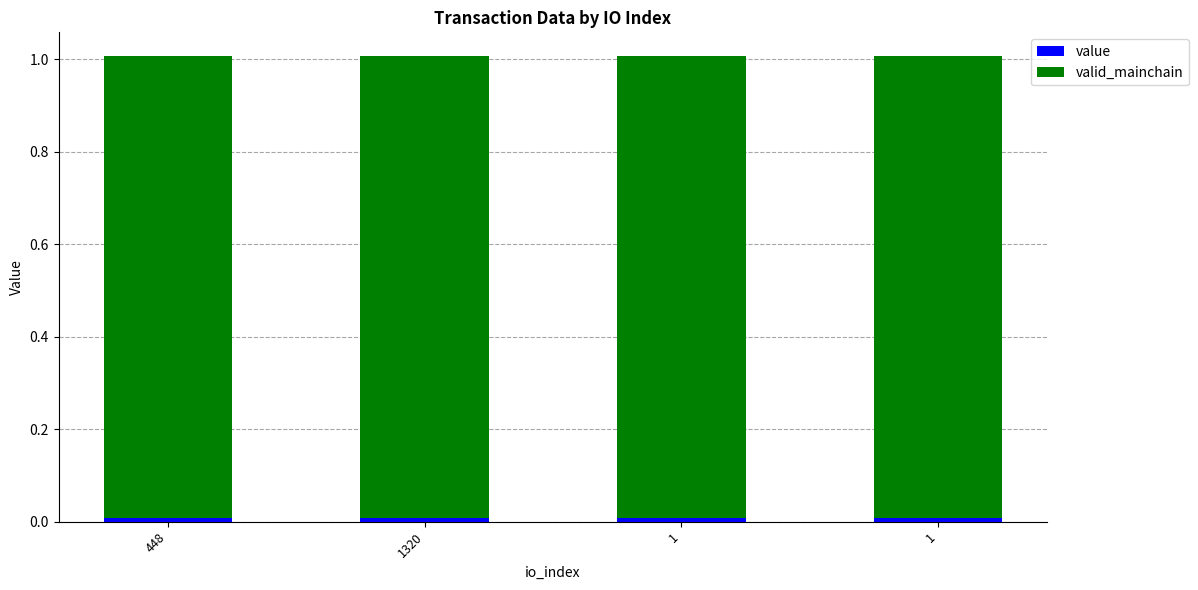

The value of valid_mainchain at 1 is 1.0. True or false?

True